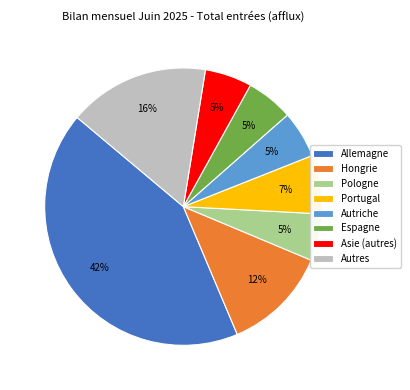

To the nearest percent, what is the average slice percentage?

12%